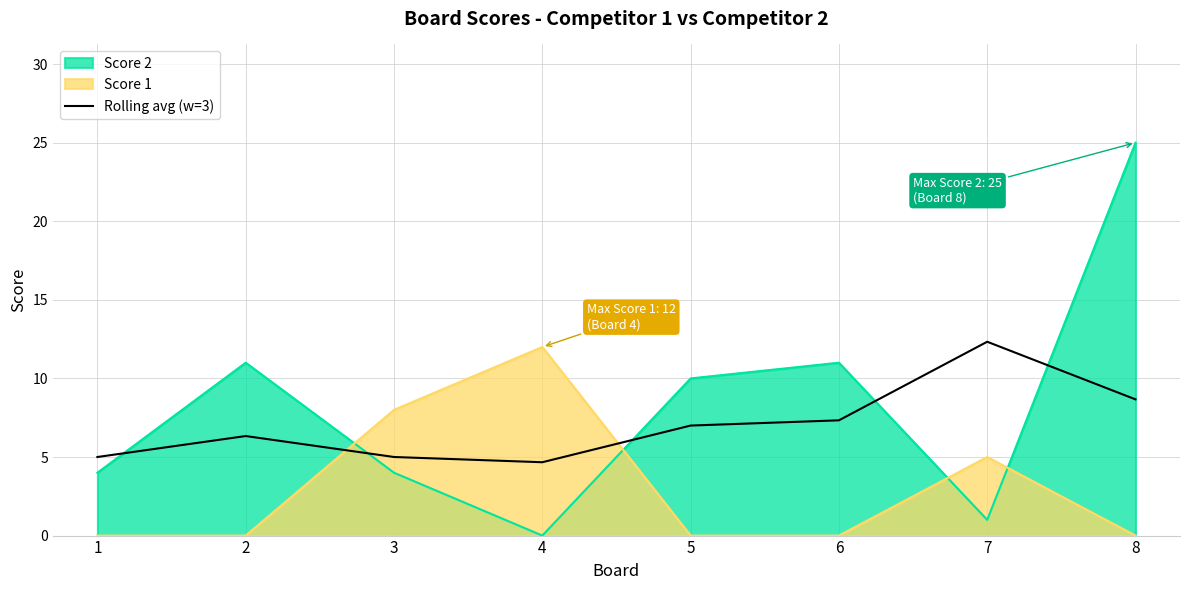

Reading right to left, transcribe all the data shown in this chart.

8.7	12.3	7.3	7.0	4.7	5.0	6.3	5.0